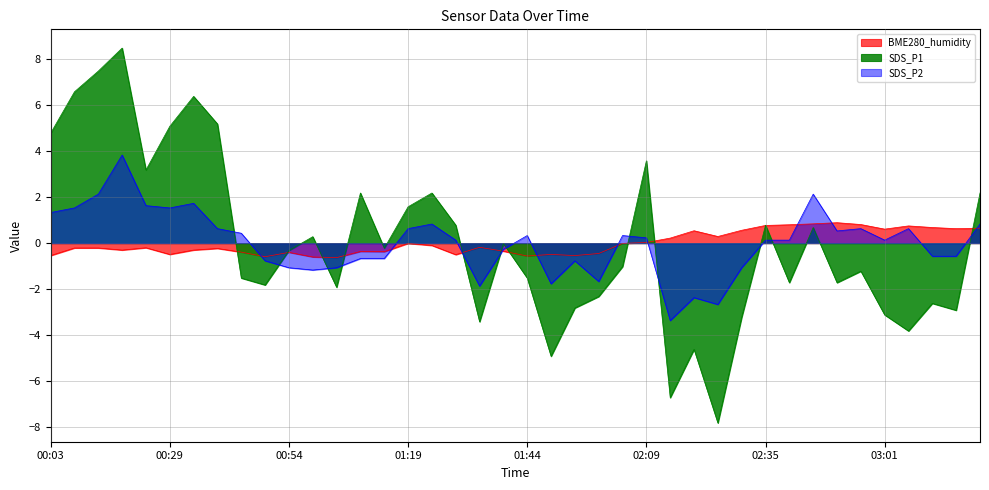

Which label corresponds to the largest value in the chart?

00:19